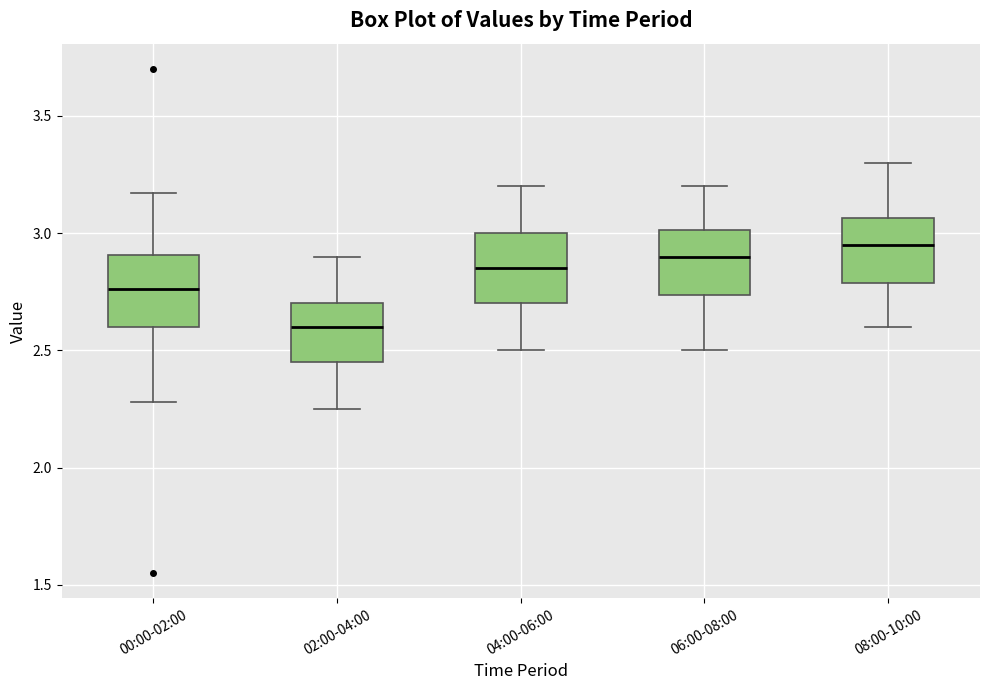

Reading left to right, transcribe this box plot: for each box, give where its median line is, the range the box spans, and where its two whiskers end, as read against the y-axis. The values are not printed on the chart, so give them approximately, as read against the axis.

00:00-02:00: median 2.75, box 2.60 to 2.90, whiskers 2.30 to 3.15
02:00-04:00: median 2.60, box 2.45 to 2.70, whiskers 2.25 to 2.90
04:00-06:00: median 2.85, box 2.70 to 3.00, whiskers 2.50 to 3.20
06:00-08:00: median 2.90, box 2.75 to 3.00, whiskers 2.50 to 3.20
08:00-10:00: median 2.95, box 2.80 to 3.05, whiskers 2.60 to 3.30